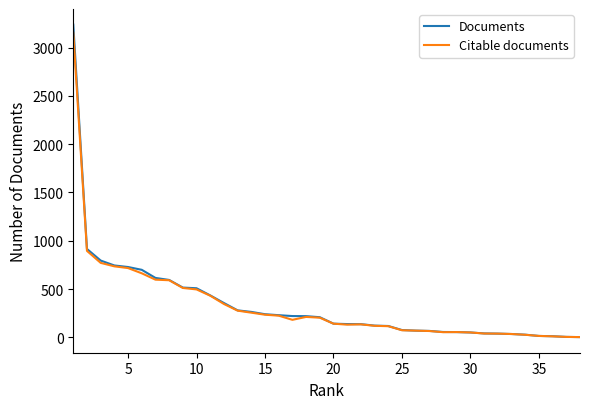

True or false: Citable documents has more than 0 interior local peaks.

True